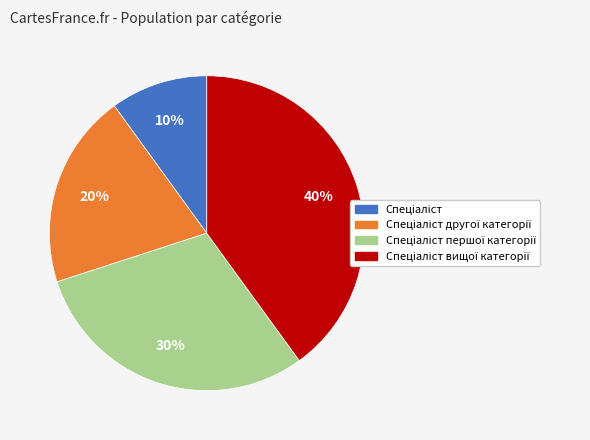

Is there a majority slice in this chart?

No